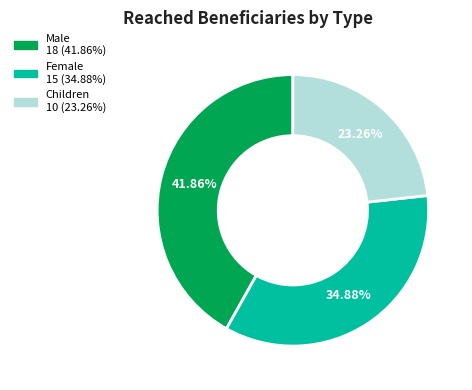

How many segments does this pie chart have?

3